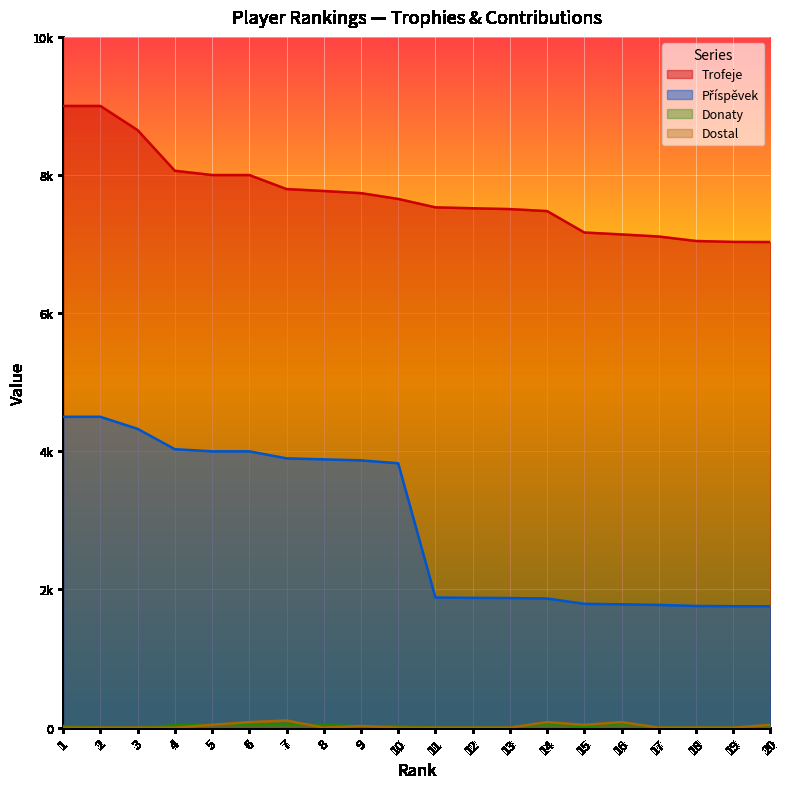

How many categories are shown in the chart?

20